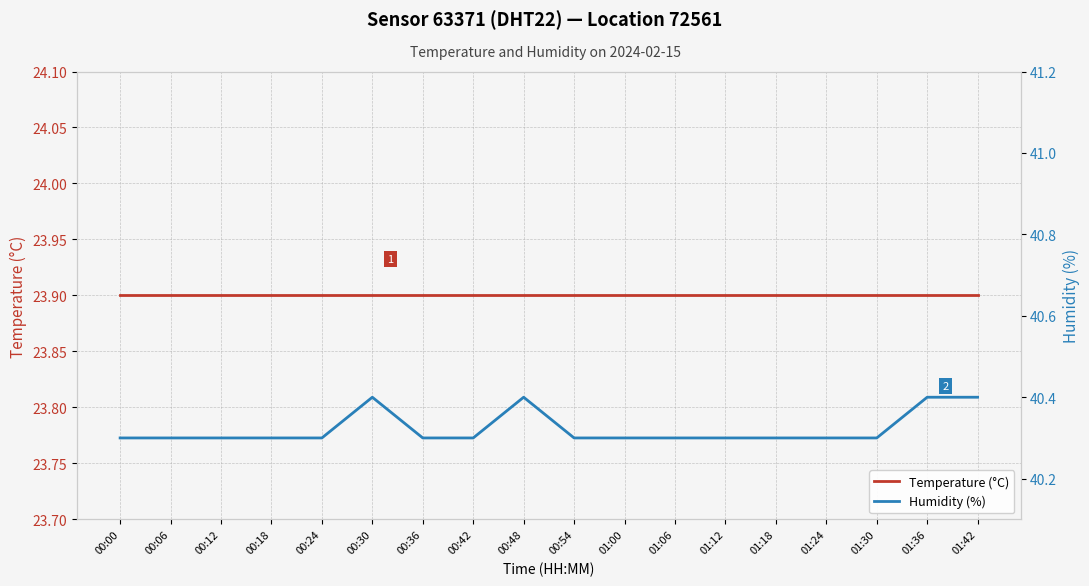

True or false: Humidity (%) has more than 0 interior local peaks.

True